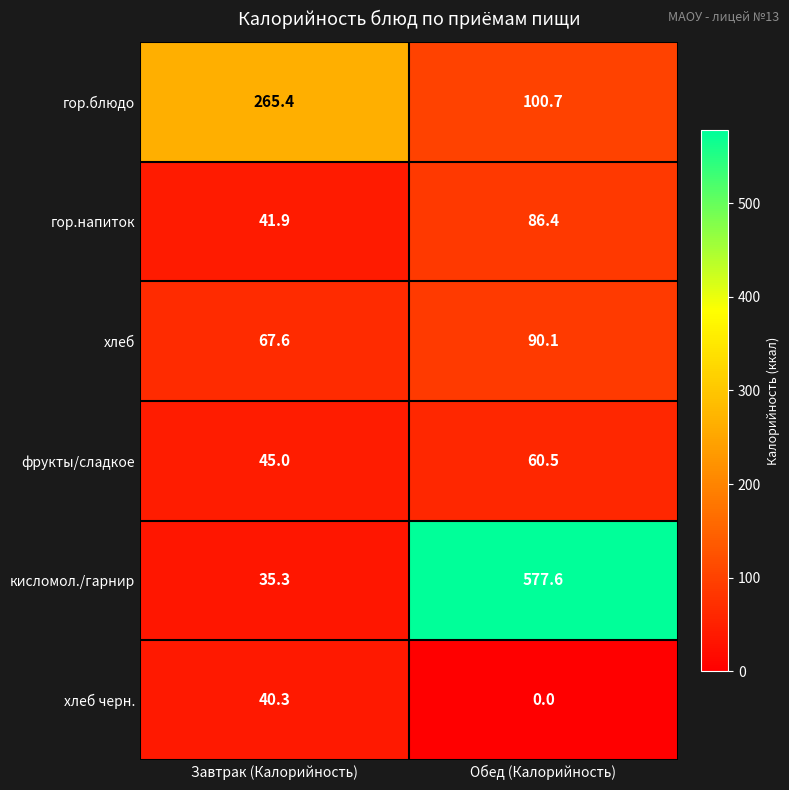

Reading left to right, extract all data points from this chart.

гор.блюдо: 265.4	100.7
гор.напиток: 41.9	86.4
хлеб: 67.6	90.1
фрукты/сладкое: 45.0	60.5
кисломол./гарнир: 35.3	577.6
хлеб черн.: 40.3	0.0